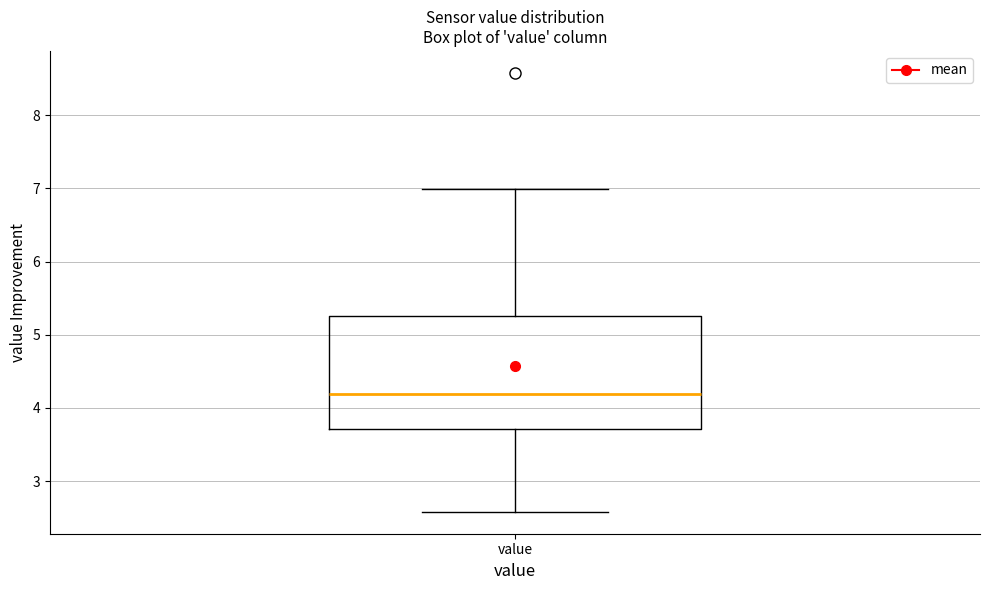

Read this box plot against the y-axis: the position of the median line, the range covered by the box, and the ends of both whiskers. The values are not printed on the chart, so give them approximately, as read against the axis.

median 4.2, box 3.7 to 5.3, whiskers 2.6 to 7.0